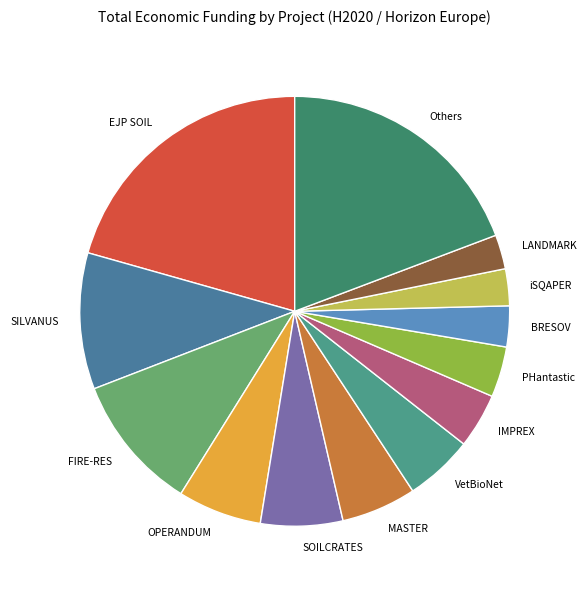

Which category has the biggest portion of the pie?

EJP SOIL